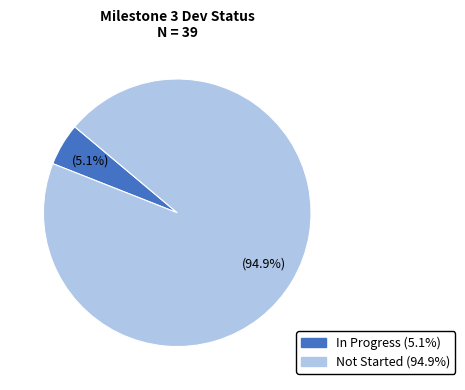

To the nearest percent, what is the difference between the In Progress and Not Started slice percentages?

90%